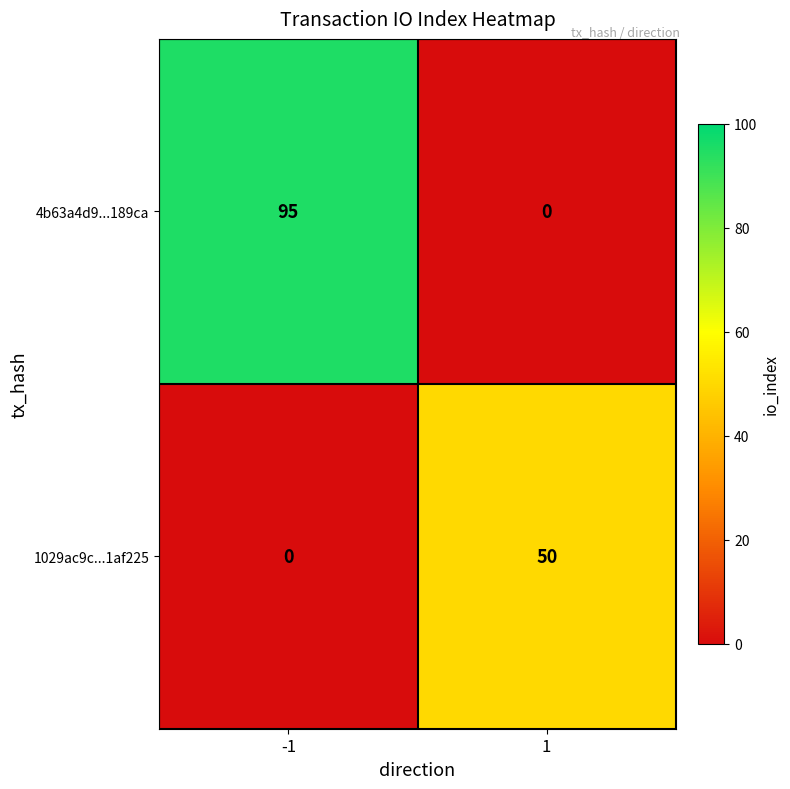

Which series has the largest total across all categories?

4b63a4d9...189ca